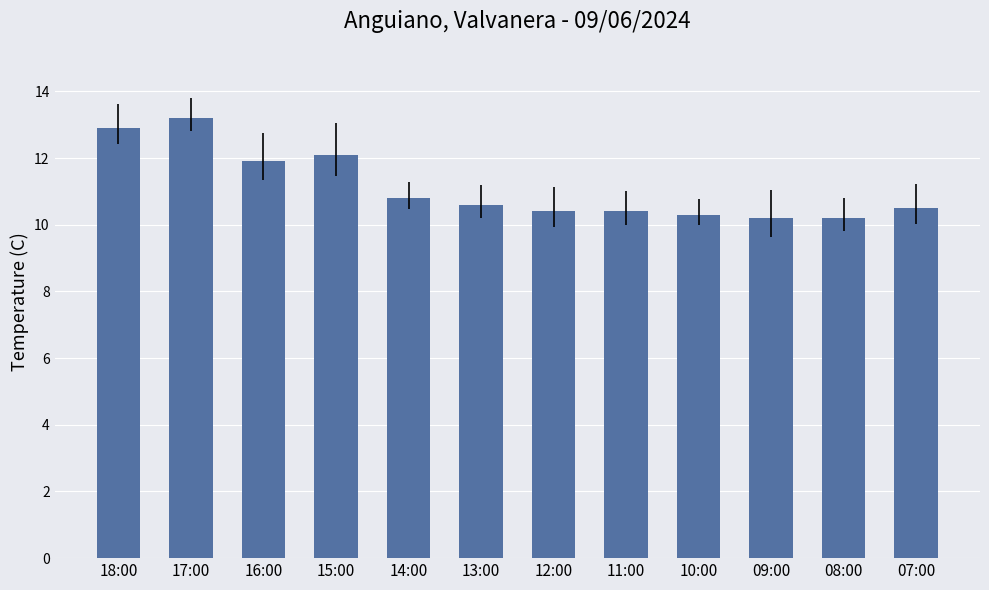

Are the bars grouped side by side (vs. stacked)?

No